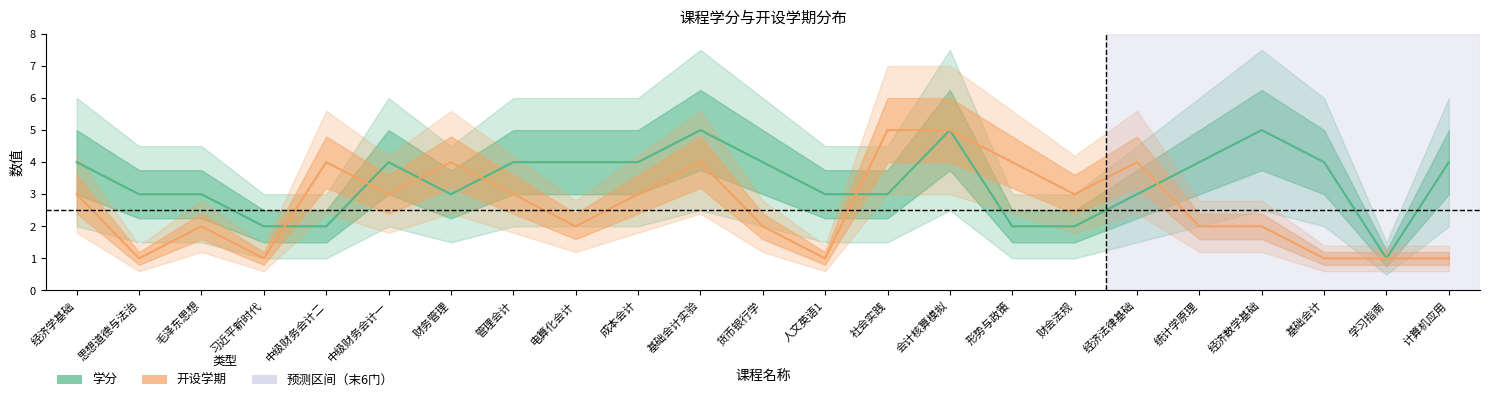

What is the label of the 1st point from the right?

计算机应用